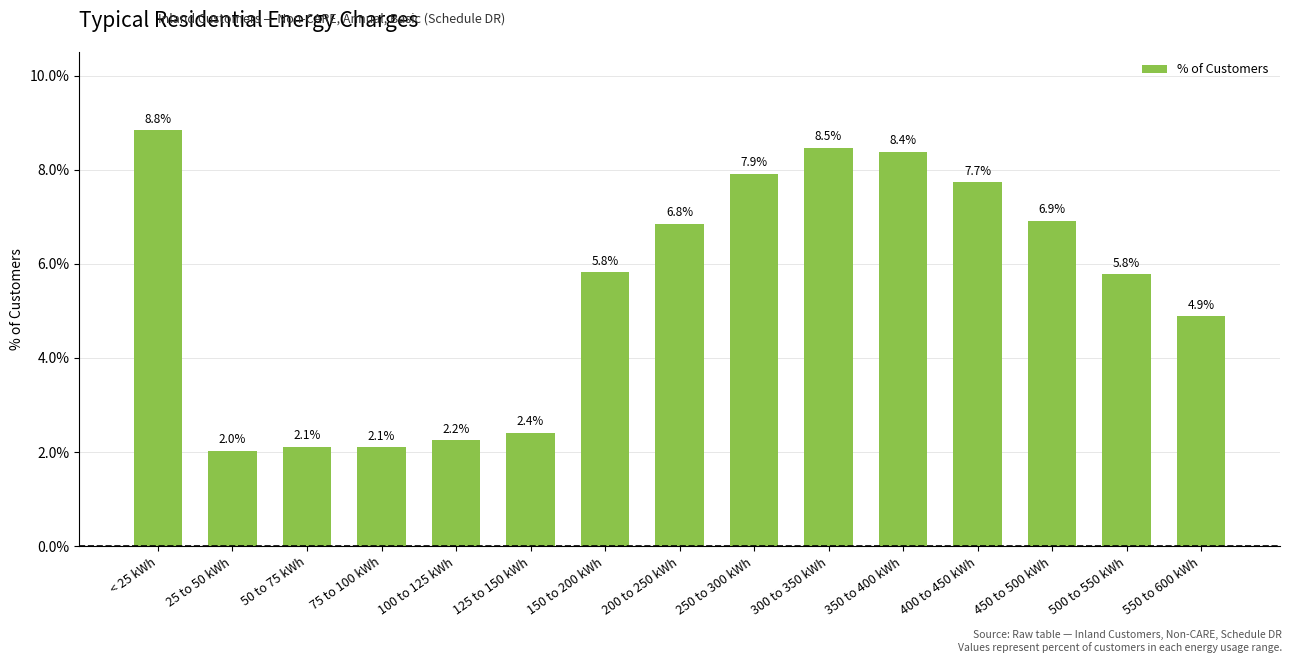

Read the value at 300 to 350 kWh.

0.1